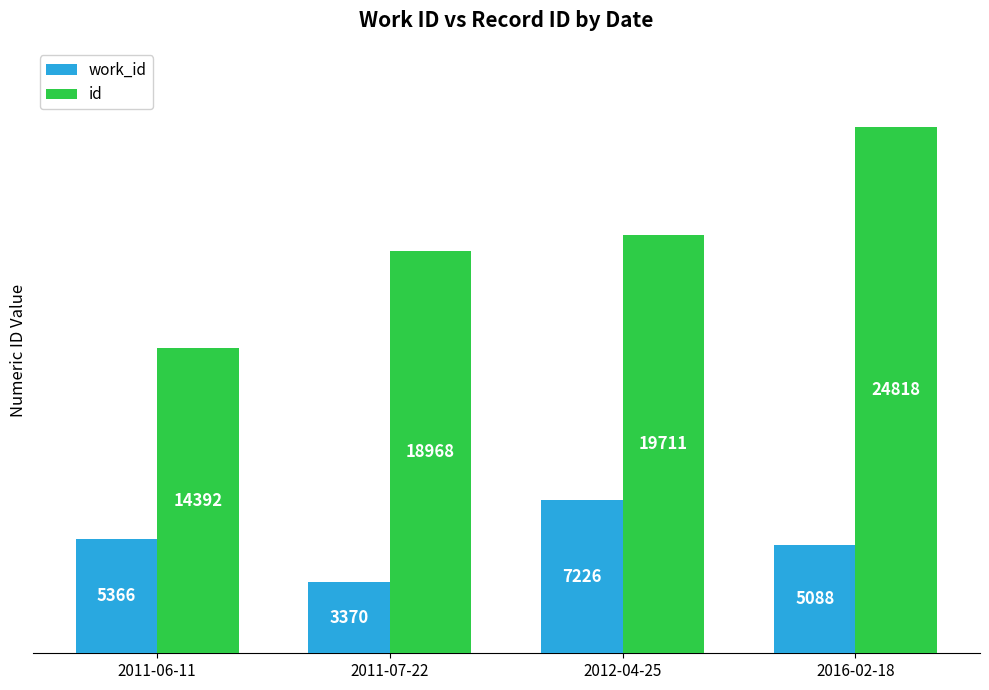

Where is id nearest to the value 19605?

2012-04-25